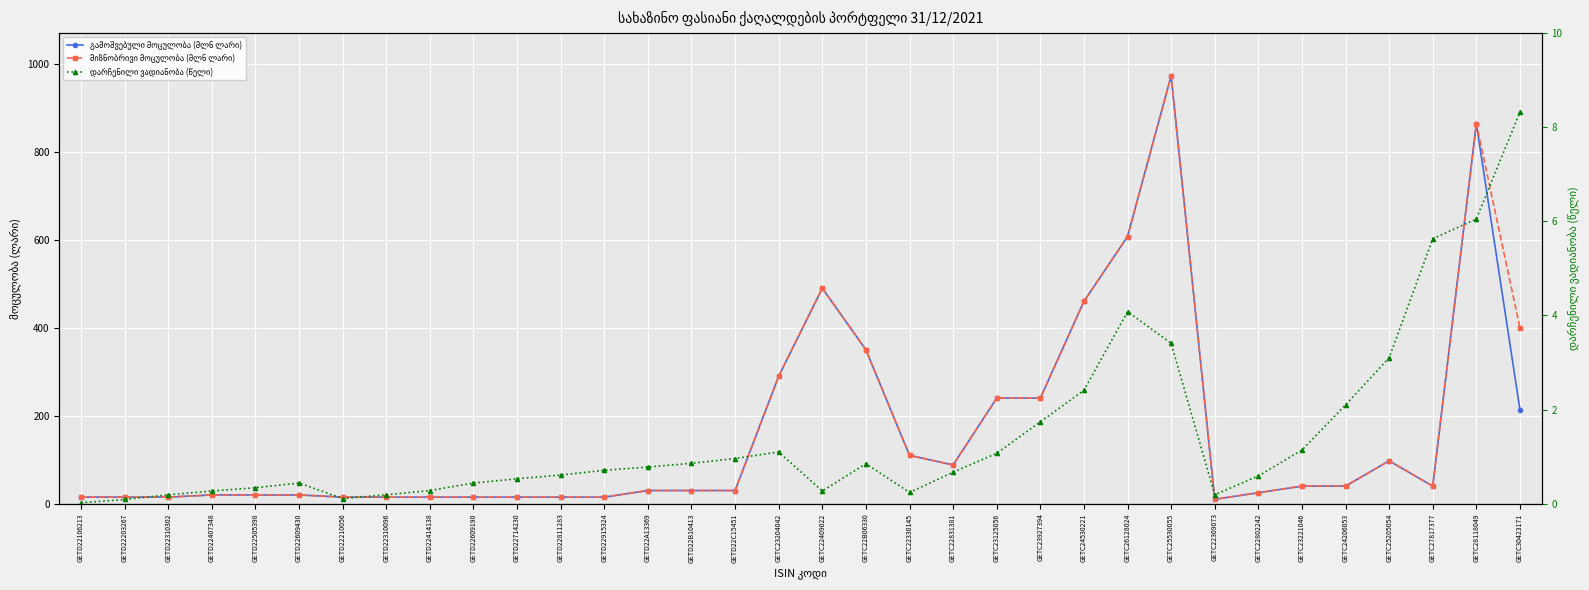

Where is დარჩენილი ვადიანობა (წელი) nearest to the value 4?

GETC26128024